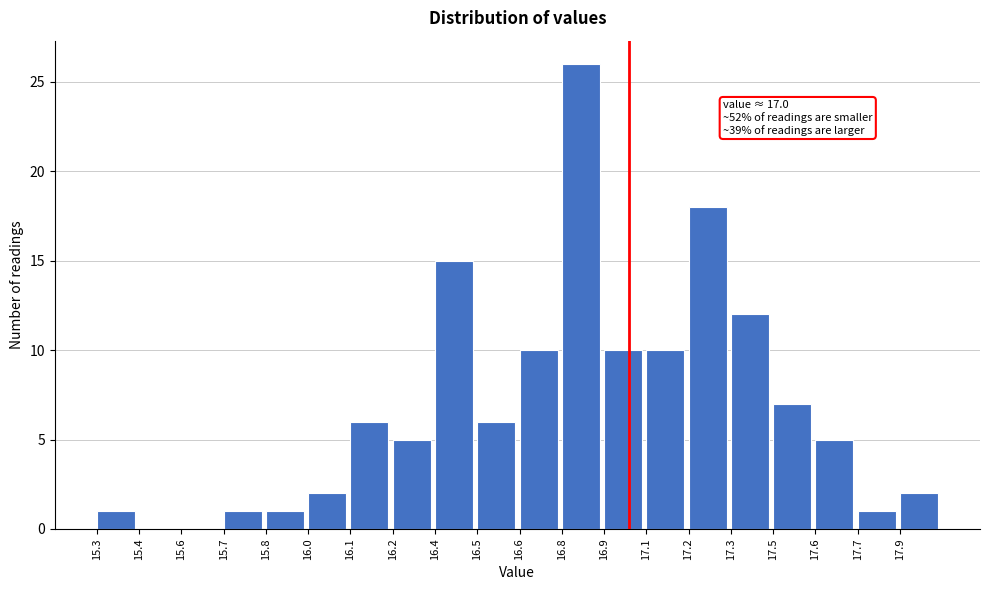

Reading right to left, what are all the values shown in this chart?

17.9=2	17.7=1	17.6=5	17.5=7	17.3=12	17.2=18	17.1=10	16.9=10	16.8=26	16.6=10	16.5=6	16.4=15	16.2=5	16.1=6	16.0=2	15.8=1	15.7=1	15.6=0	15.4=0	15.3=1